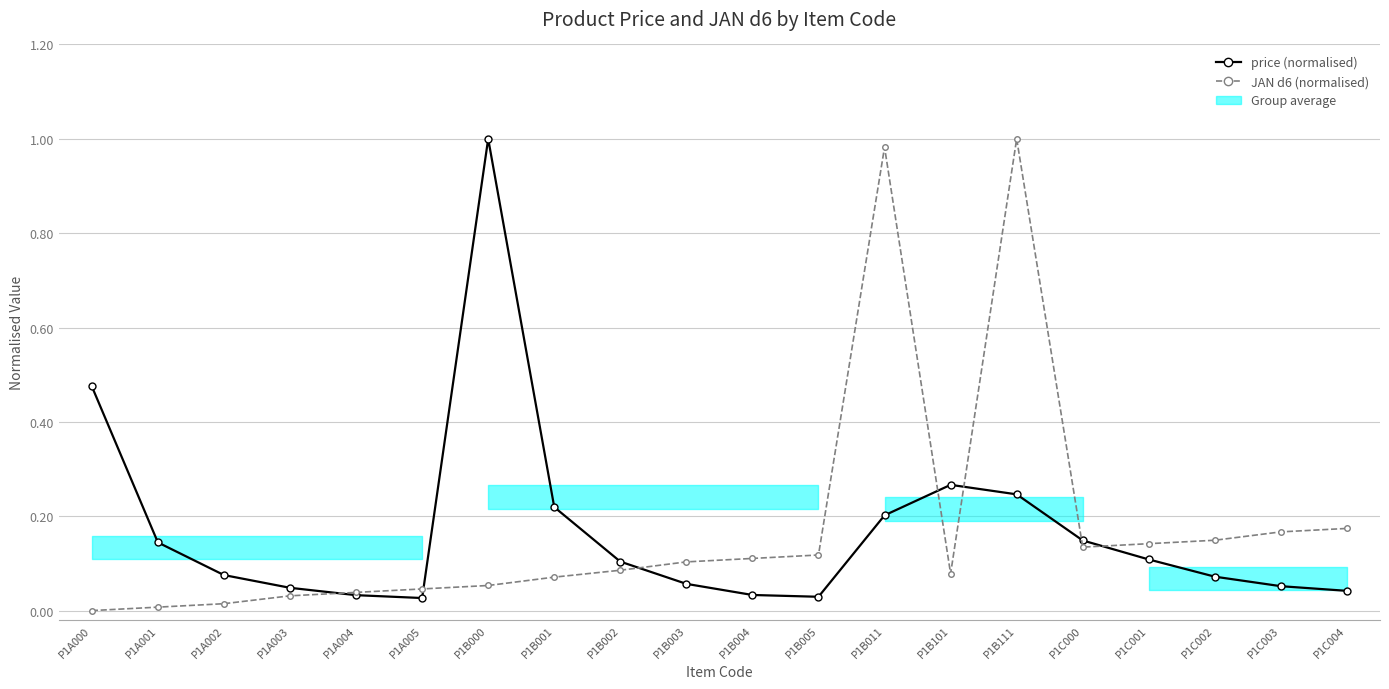

The JAN d6 (normalised) series shows 0.0 at P1A002. True or false?

False